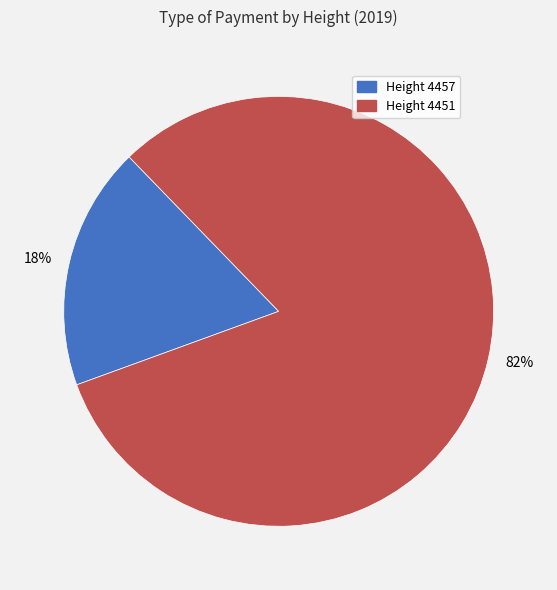

Do Height 4451 and Height 4457 together represent more than half of the pie?

Yes